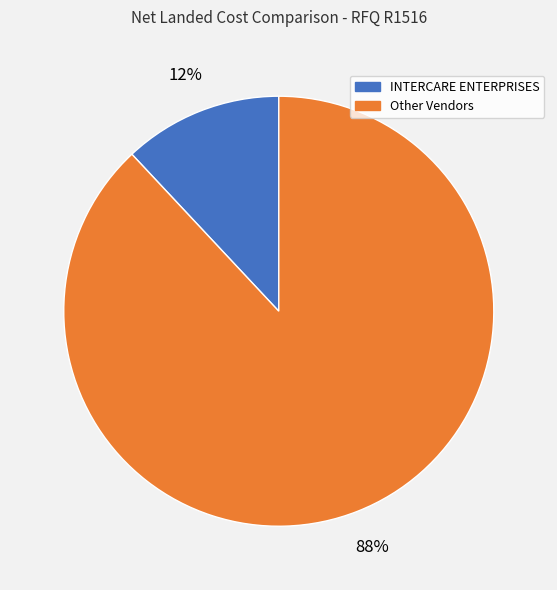

To the nearest percent, what is the difference between the largest and smallest slice percentages?

76%